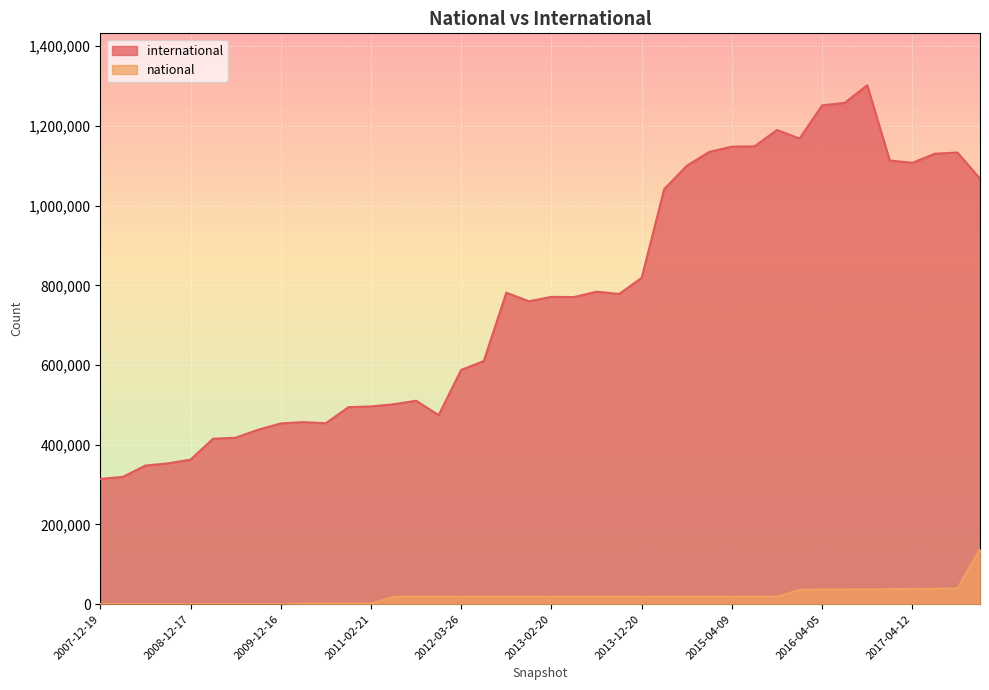

What is the value of the international point at the 19th from the left?

781472